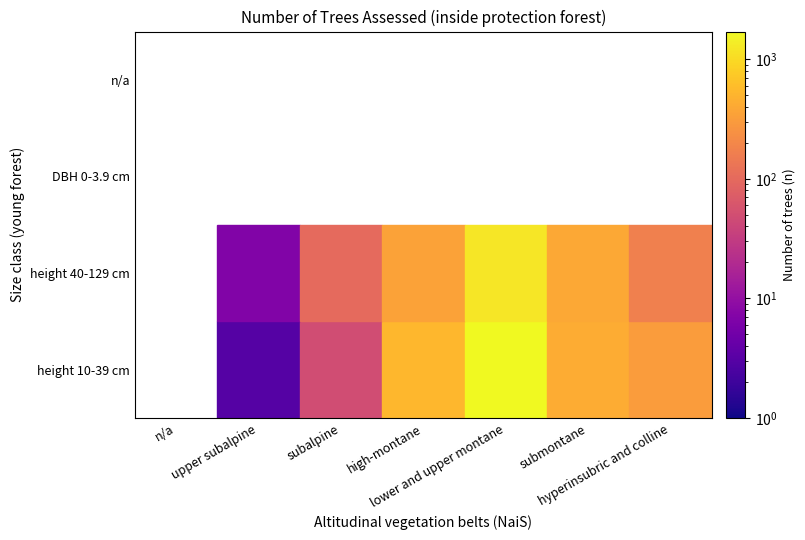

Between 4 and 1, which is larger?

4